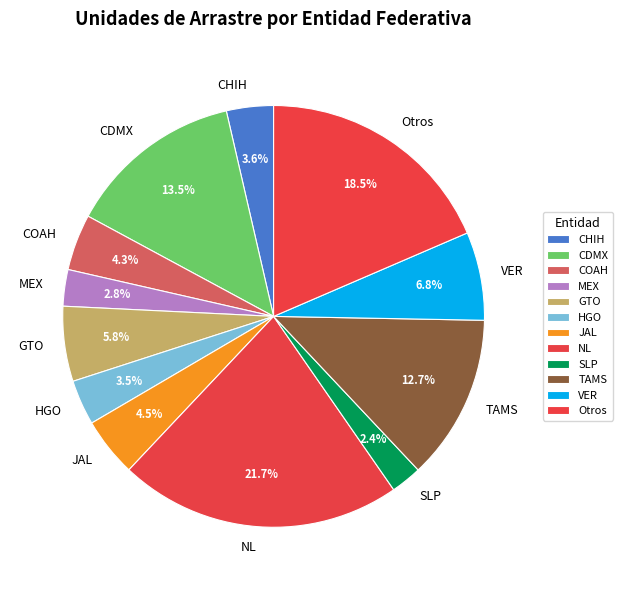

Is the sum of HGO and CHIH greater than half?

No